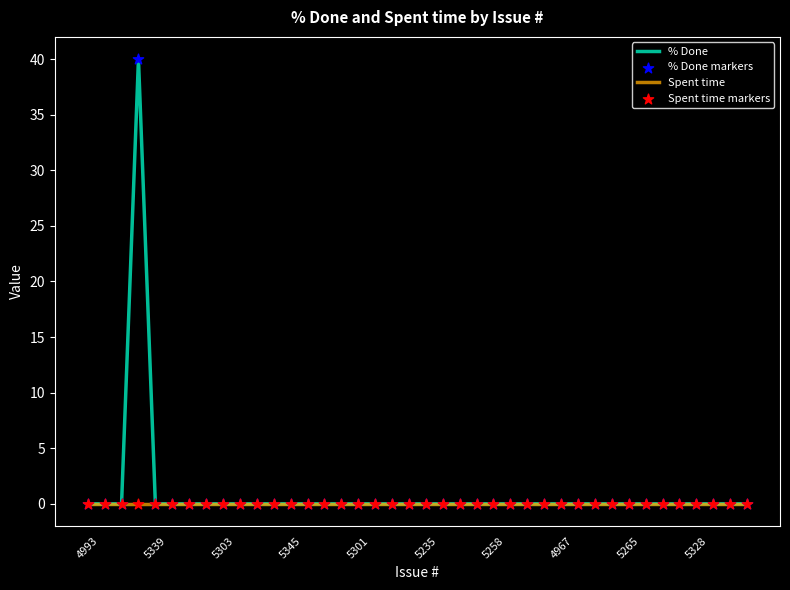

Which series has the widest spread of values?

% Done